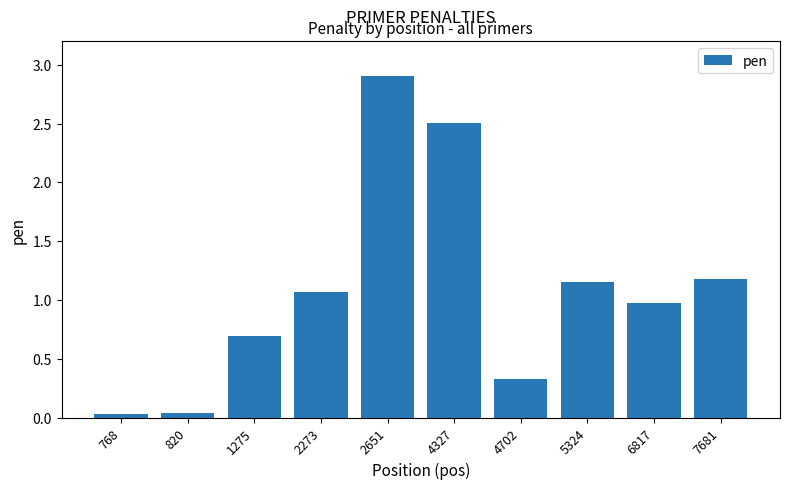

What is the ratio of the value at 6817 to the value at 5324?

0.8